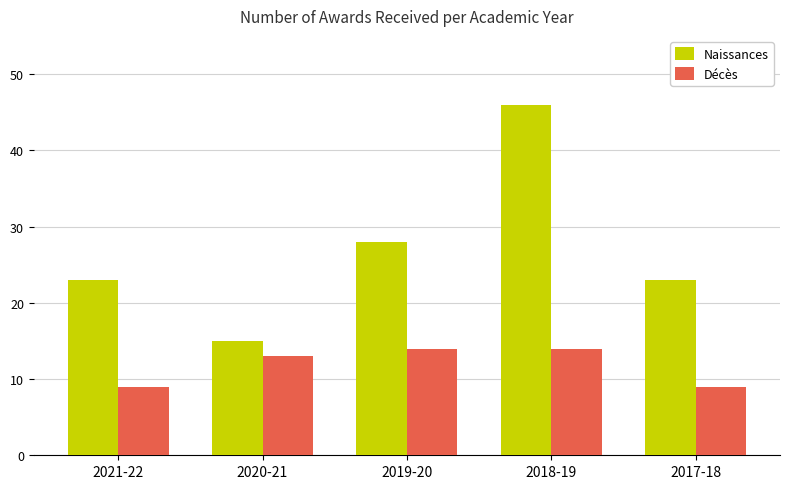

What is the total value across all series at 2021-22?

32